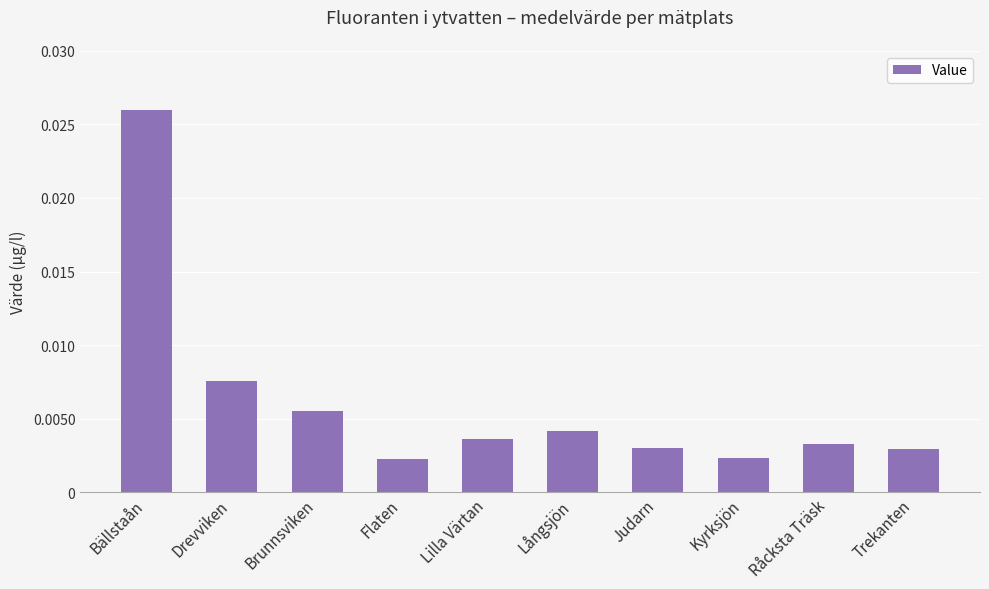

Which label corresponds to the largest value in the chart?

Bällstaån